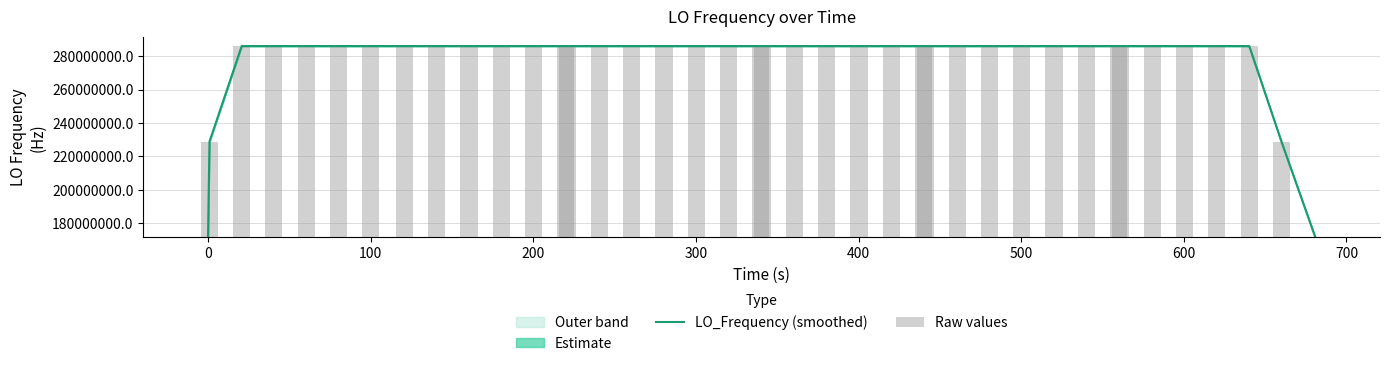

How many values in Raw values are above zero?

39